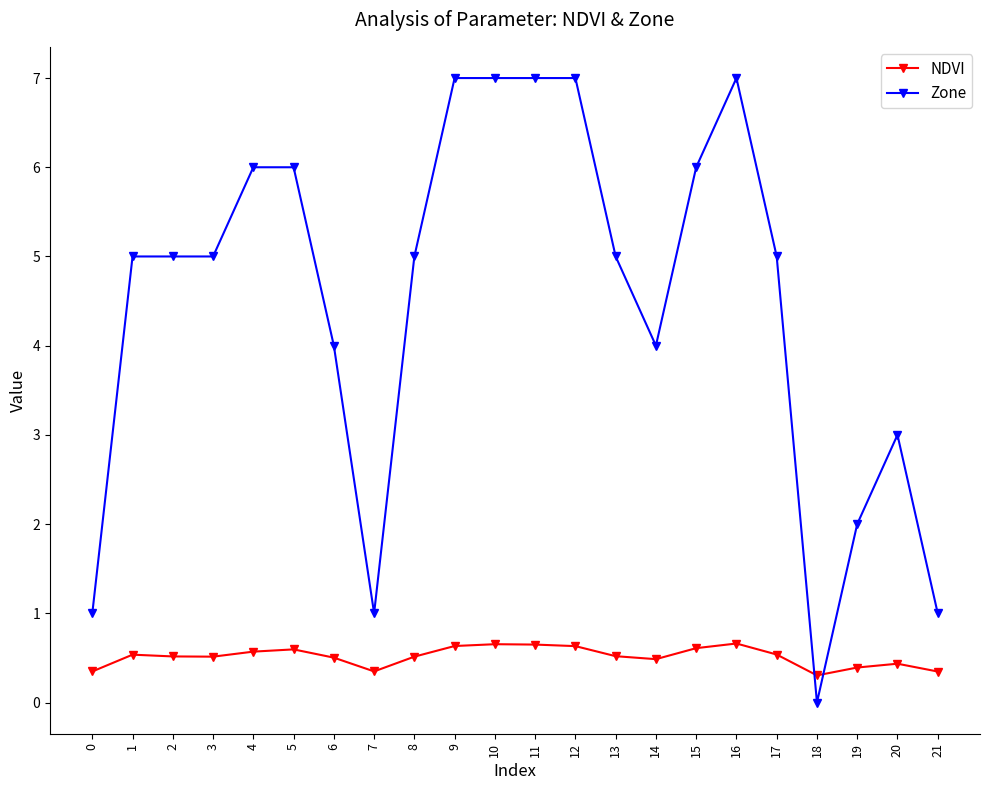

What is the difference between the highest and lowest values at 16?

6.3